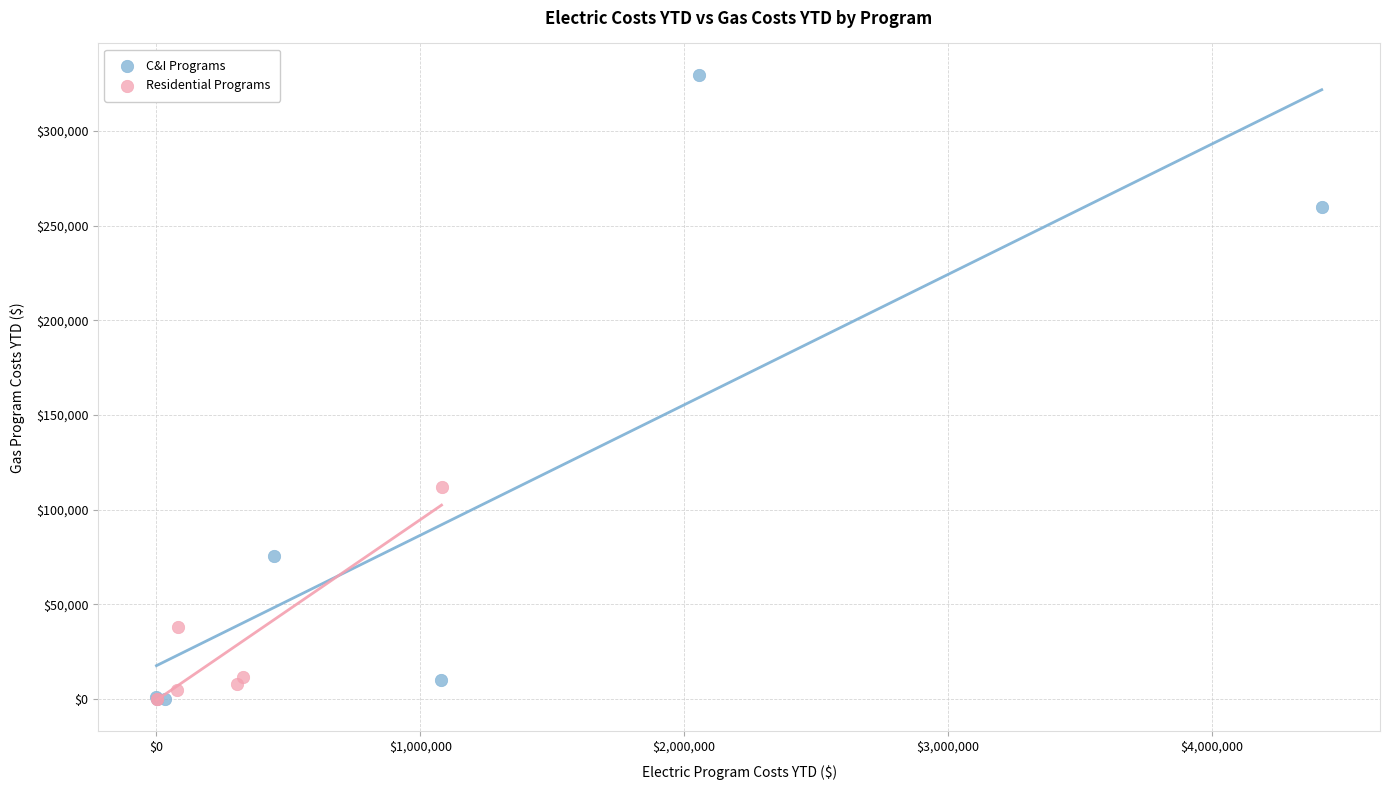

Which series contains the highest Y value?

C&I Programs